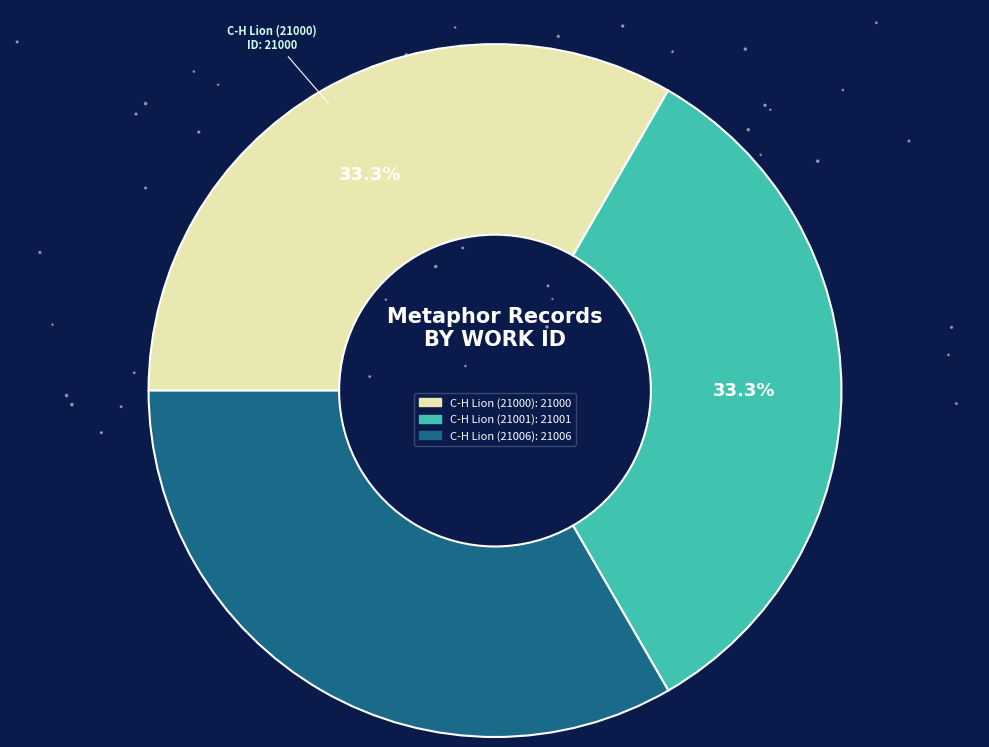

What is the ratio of the value at C-H Lion (21000) to the value at C-H Lion (21001)?

1.0